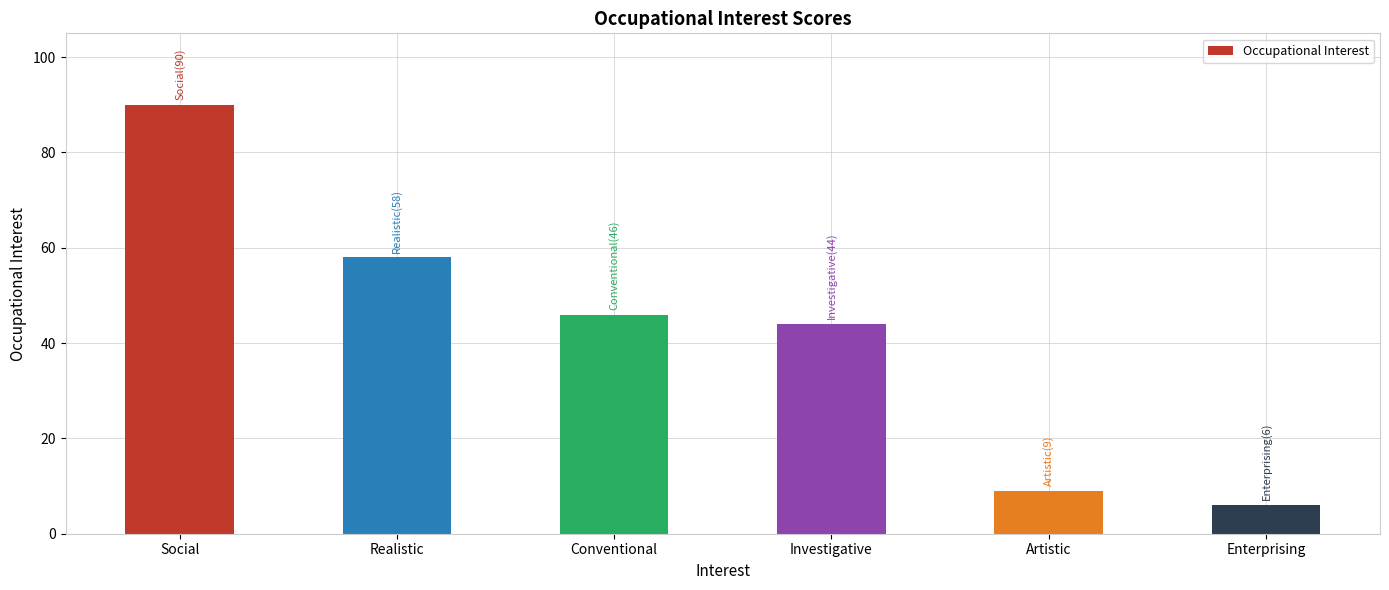

What is the difference between the maximum and second lowest values?

81